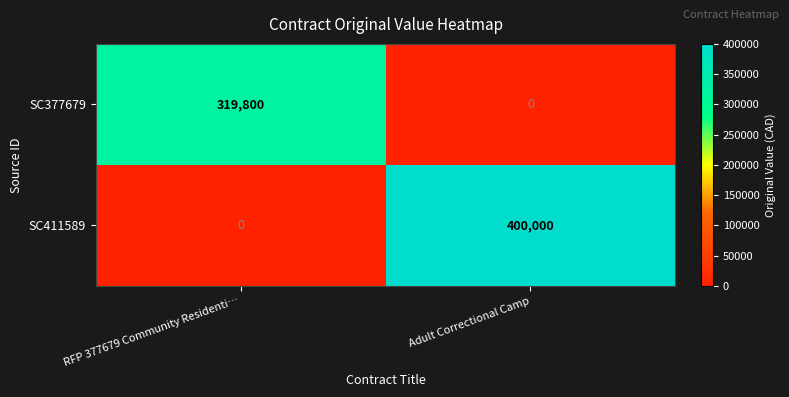

Reading right to left, what are all the values shown in this chart?

SC377679: 0	319800
SC411589: 400000	0